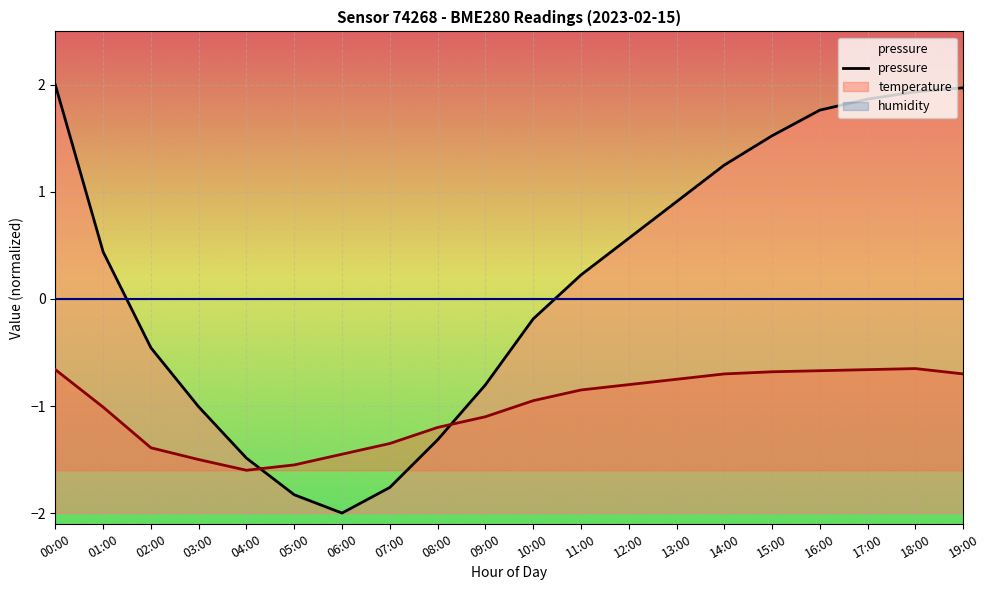

Reading right to left, list all the values displayed in this chart.

2.0	1.9	1.9	1.8	1.5	1.3	0.9	0.6	0.2	-0.2	-0.8	-1.3	-1.8	-2.0	-1.8	-1.5	-1.0	-0.5	0.4	2.0